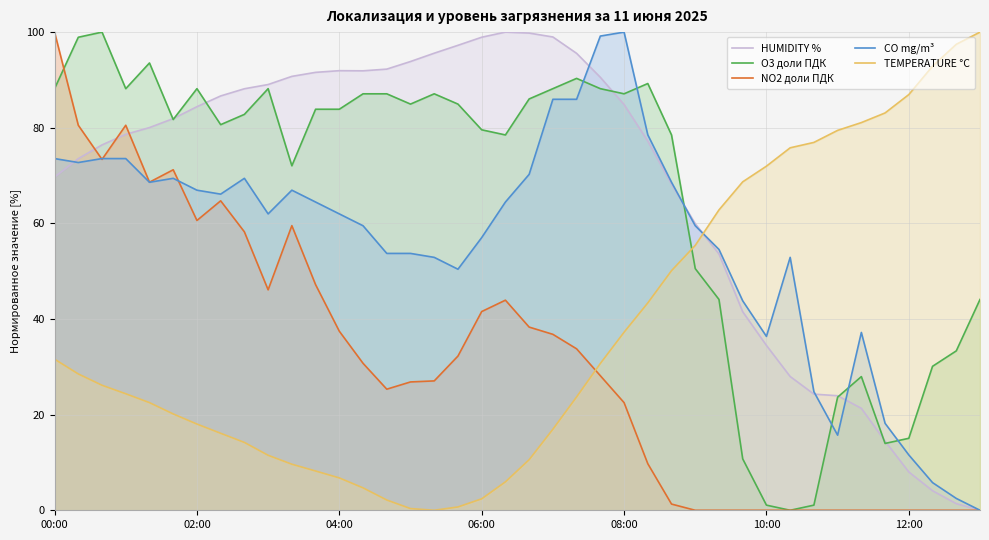

How many interior local valleys does the NO2 доли ПДК series have?

5